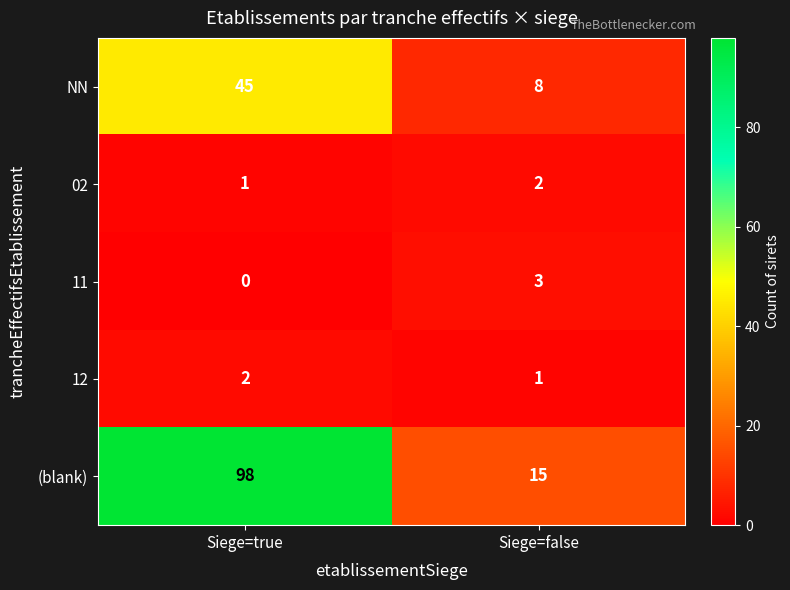

Rank the categories by (blank) value from lowest to highest.

Siege=false, Siege=true